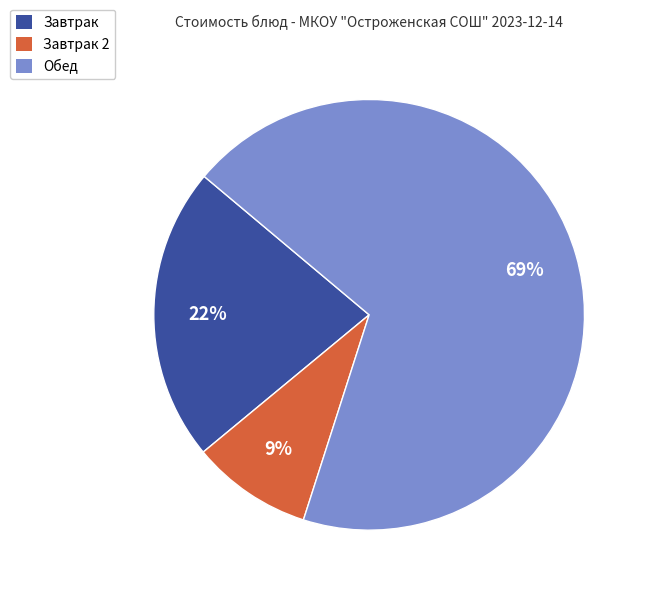

To the nearest percent, what is the difference between the largest and smallest slice percentages?

60%